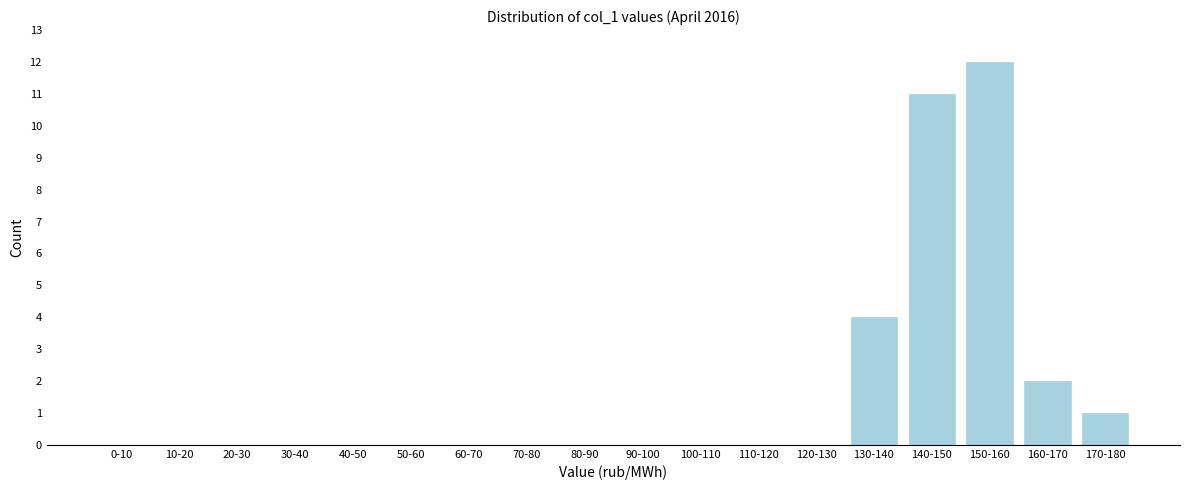

Reading left to right, what are all the values shown in this chart?

0-10=0	10-20=0	20-30=0	30-40=0	40-50=0	50-60=0	60-70=0	70-80=0	80-90=0	90-100=0	100-110=0	110-120=0	120-130=0	130-140=4	140-150=11	150-160=12	160-170=2	170-180=1